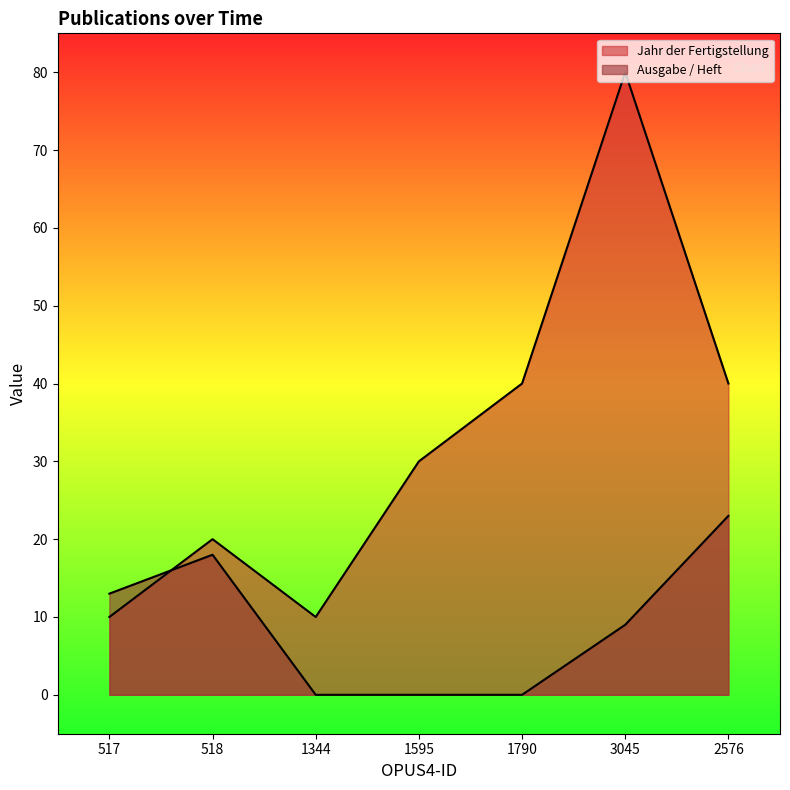

Between 517 and 1595, which series saw the biggest shift?

Jahr der Fertigstellung